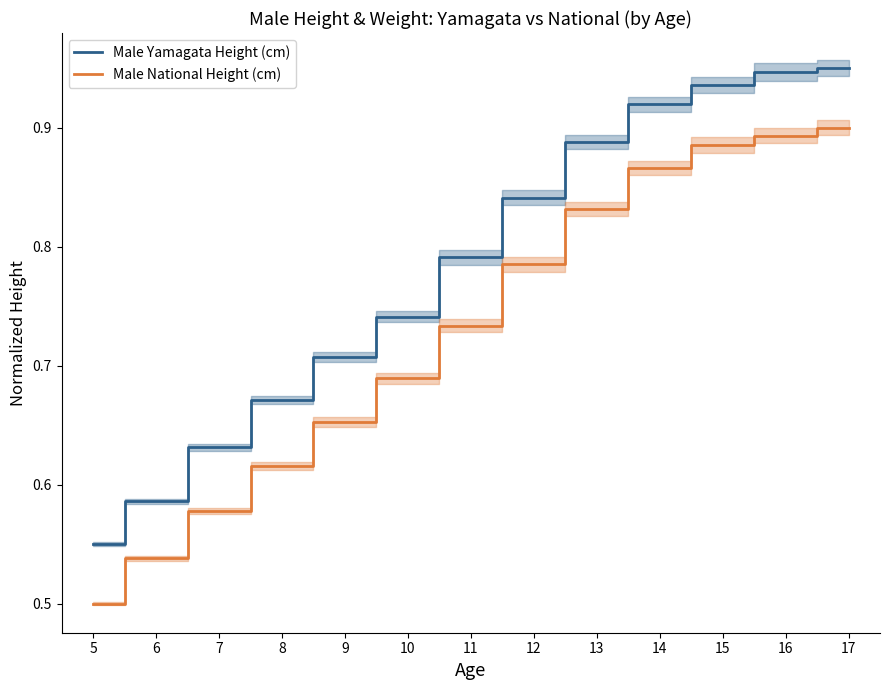

How many Male Yamagata Height (cm) values are between 0 and 1?

13